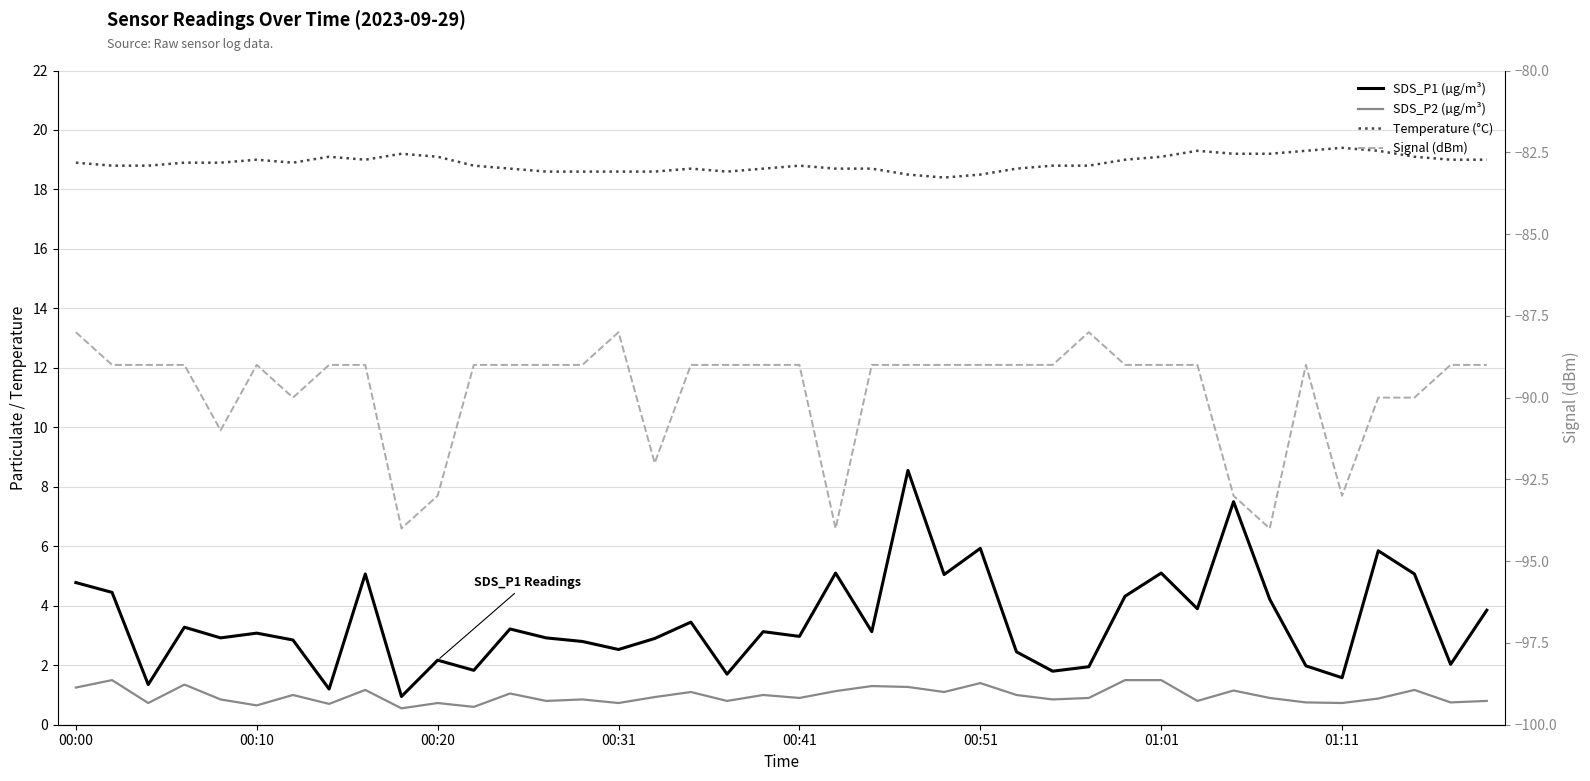

Reading left to right, transcribe all the data shown in this chart.

SDS_P1 (µg/m³): 4.8	4.5	1.4	3.3	2.9	3.1	2.9	1.2	5.1	0.9	2.2	1.8	3.2	2.9	2.8	2.5	2.9	3.5	1.7	3.1	3.0	5.1	3.1	8.6	5.0	5.9	2.5	1.8	1.9	4.3	5.1	3.9	7.5	4.2	2.0	1.6	5.8	5.1	2.0	3.9
SDS_P2 (µg/m³): 1.2	1.5	0.7	1.4	0.8	0.7	1.0	0.7	1.2	0.6	0.7	0.6	1.1	0.8	0.8	0.7	0.9	1.1	0.8	1.0	0.9	1.1	1.3	1.3	1.1	1.4	1.0	0.8	0.9	1.5	1.5	0.8	1.1	0.9	0.8	0.7	0.9	1.2	0.8	0.8
Temperature (°C): 18.9	18.8	18.8	18.9	18.9	19.0	18.9	19.1	19.0	19.2	19.1	18.8	18.7	18.6	18.6	18.6	18.6	18.7	18.6	18.7	18.8	18.7	18.7	18.5	18.4	18.5	18.7	18.8	18.8	19.0	19.1	19.3	19.2	19.2	19.3	19.4	19.3	19.1	19.0	19.0
Signal (dBm): -88.0	-89.0	-89.0	-89.0	-91.0	-89.0	-90.0	-89.0	-89.0	-94.0	-93.0	-89.0	-89.0	-89.0	-89.0	-88.0	-92.0	-89.0	-89.0	-89.0	-89.0	-94.0	-89.0	-89.0	-89.0	-89.0	-89.0	-89.0	-88.0	-89.0	-89.0	-89.0	-93.0	-94.0	-89.0	-93.0	-90.0	-90.0	-89.0	-89.0